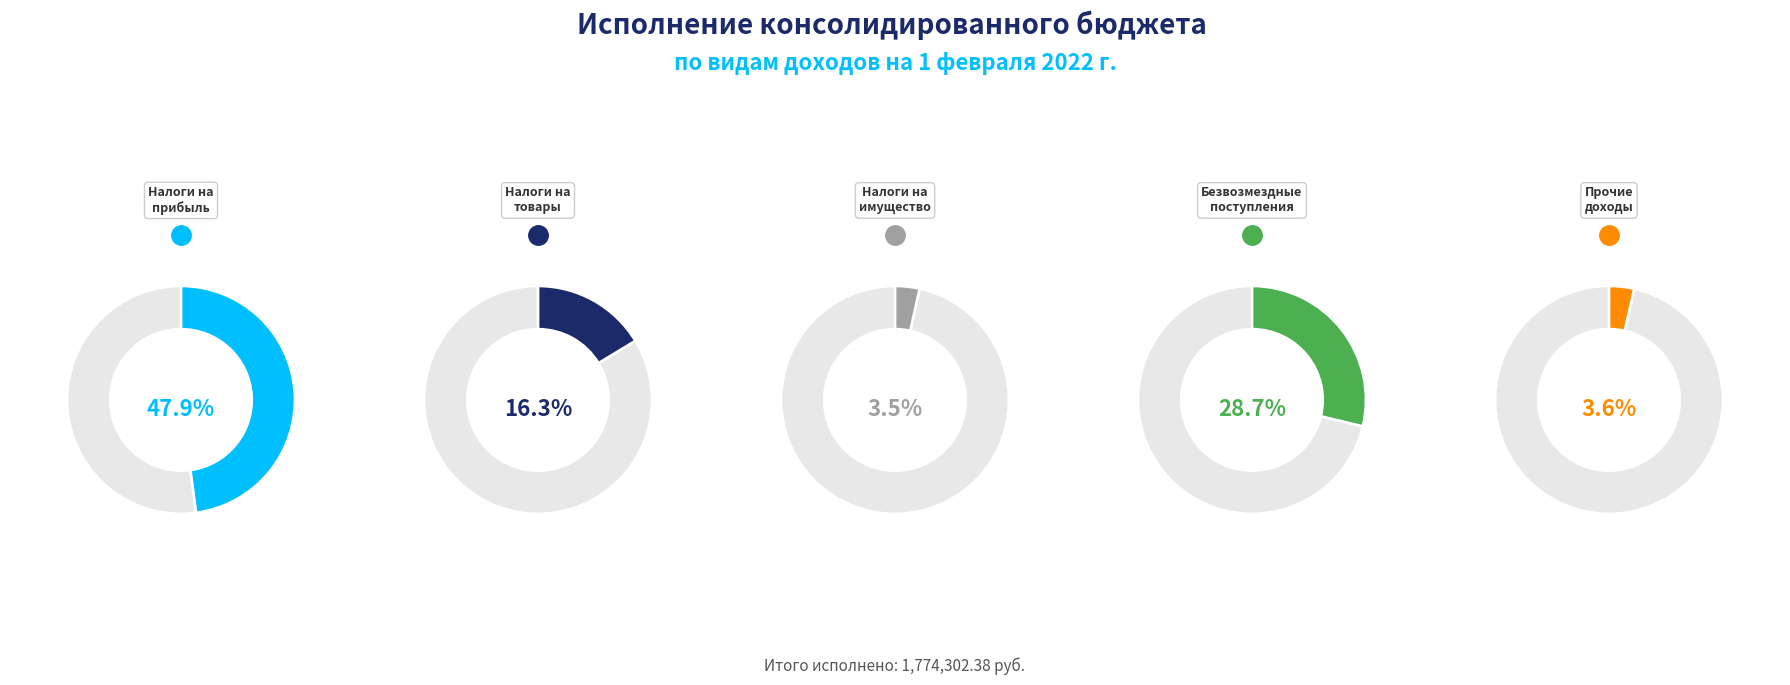

Rank the categories by value from lowest to highest.

НАЛОГИ НА ИМУЩЕСТВО, ПРОЧИЕ ДОХОДЫ, НАЛОГИ НА ТОВАРЫ (РАБОТЫ, УСЛУГИ), БЕЗВОЗМЕЗДНЫЕ ПОСТУПЛЕНИЯ, НАЛОГИ НА ПРИБЫЛЬ, ДОХОДЫ